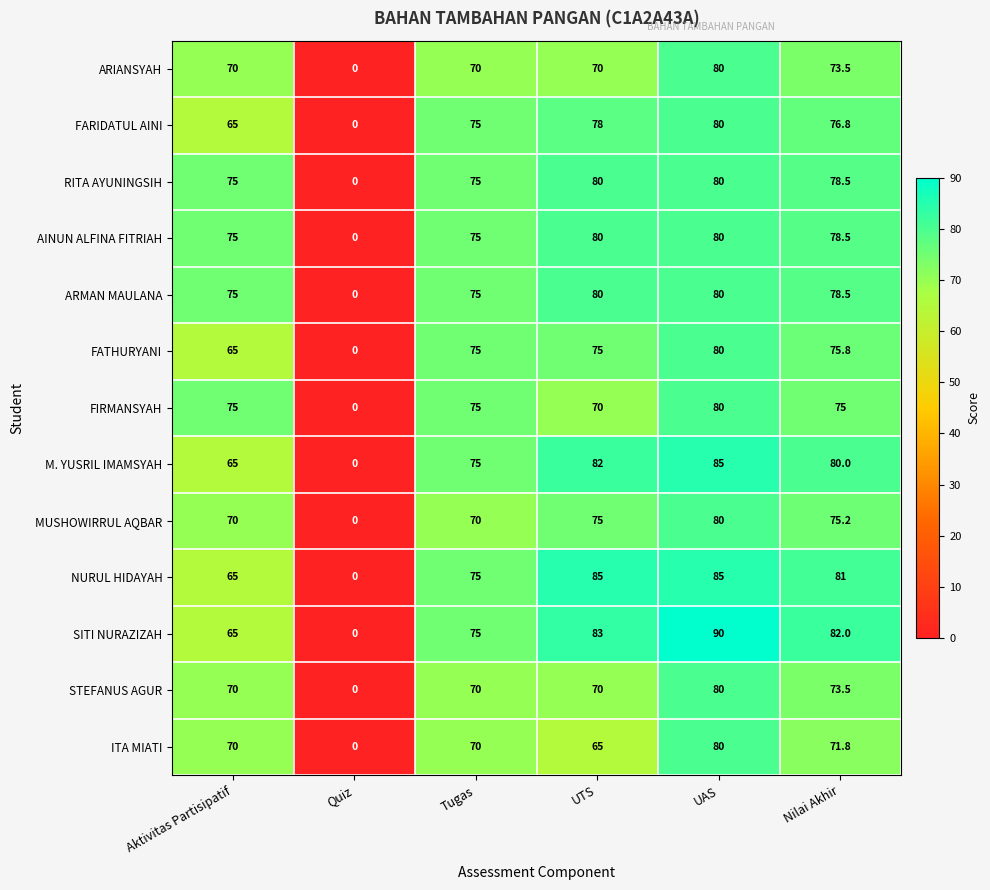

Is the value of STEFANUS AGUR at UAS greater than the value of FARIDATUL AINI at Aktivitas Partisipatif?

Yes